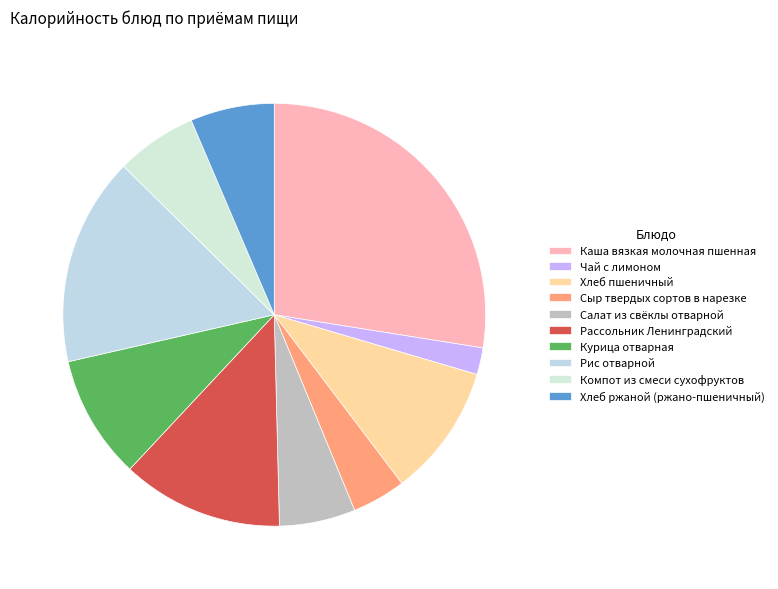

Is there a majority slice in this chart?

No